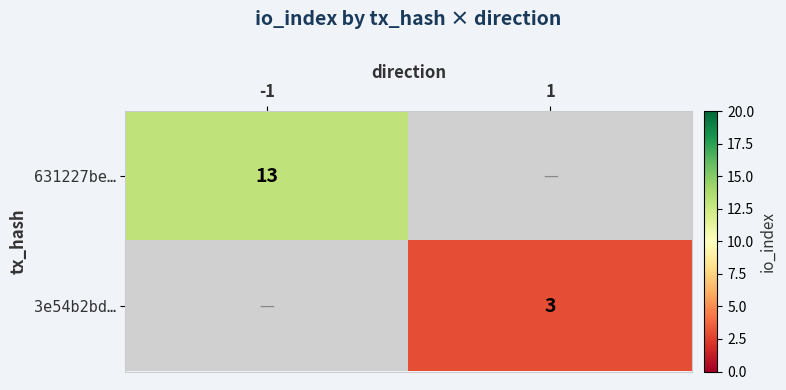

The 631227be… series shows 4 at -1. True or false?

False